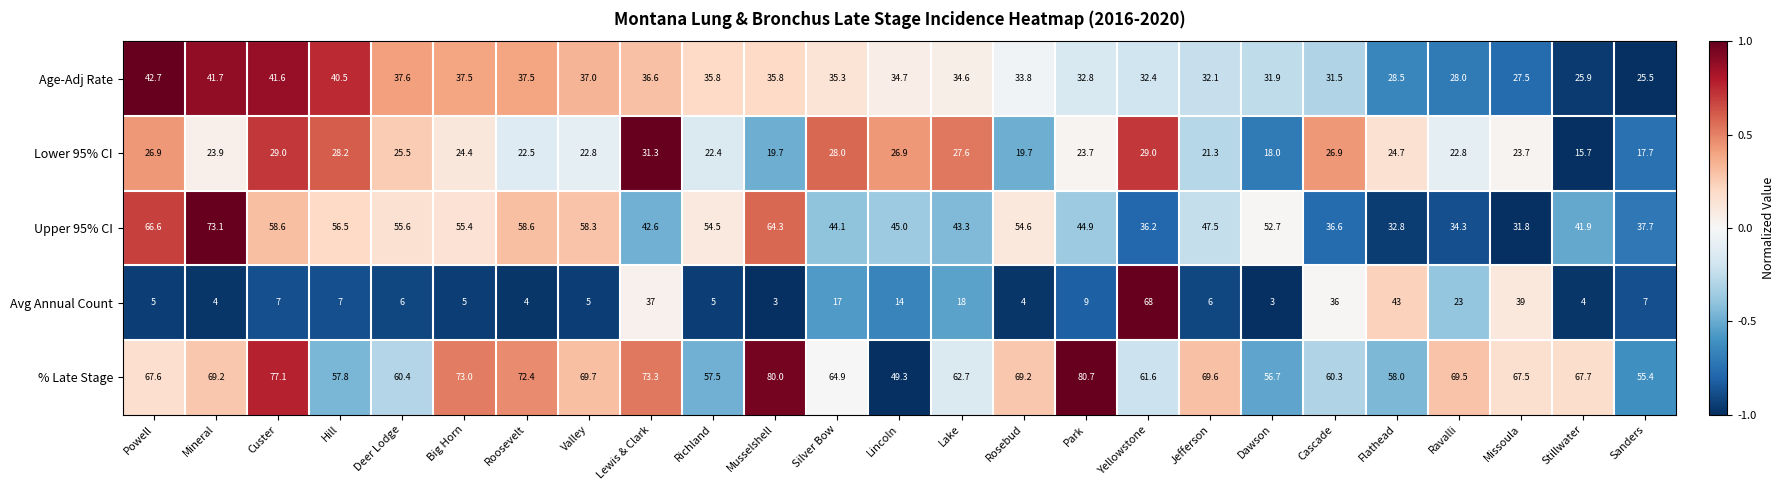

Which label corresponds to the largest value in the chart?

Park